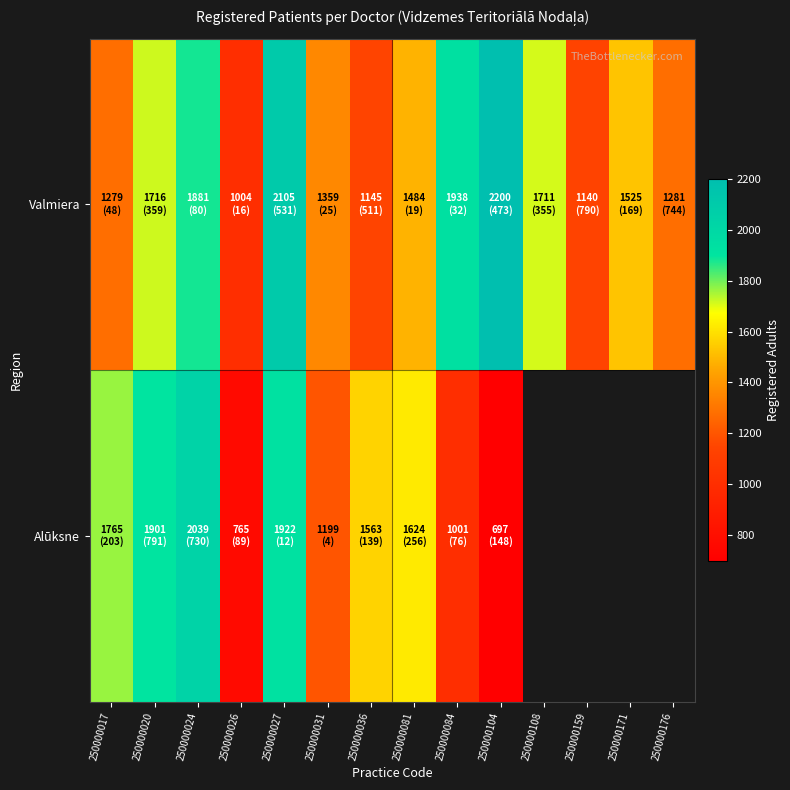

True or false: Valmiera has a value of 1881.0 at 250000024.

True